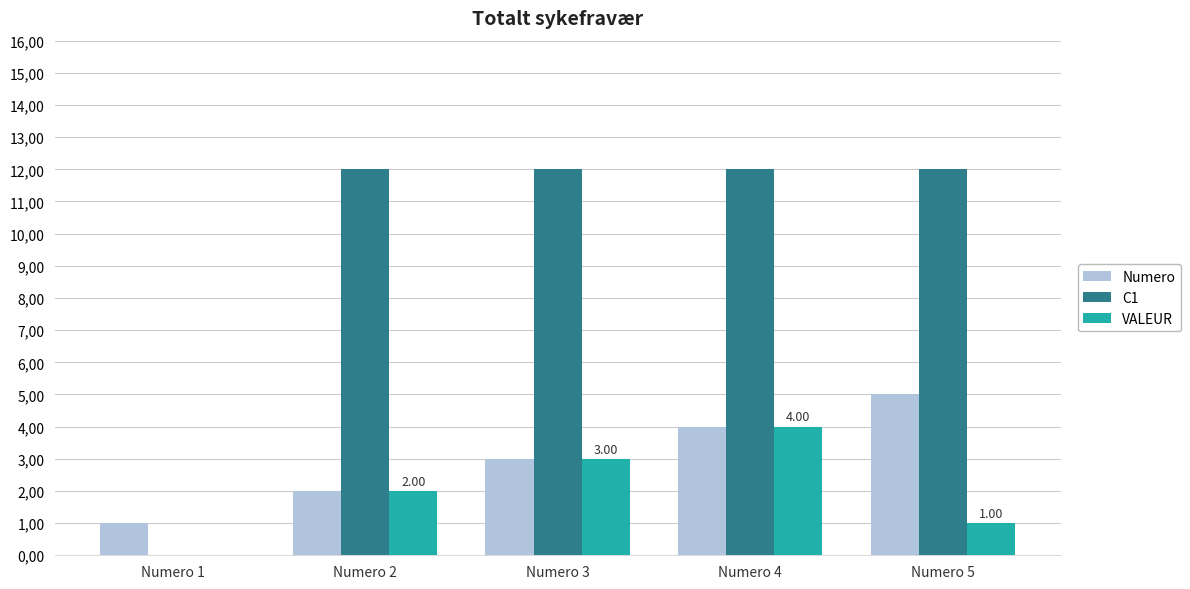

What are all the series names shown in the legend?

Numero, C1, VALEUR